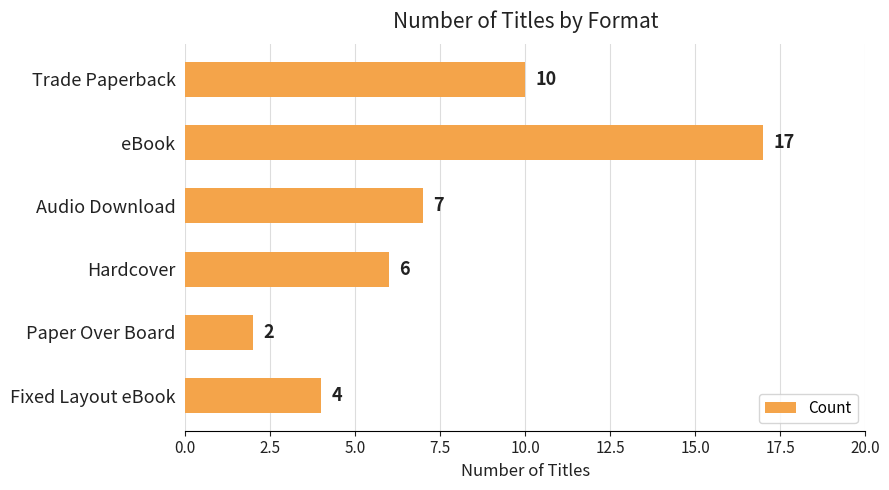

Reading top to bottom, what are all the values shown in this chart?

10	17	7	6	2	4